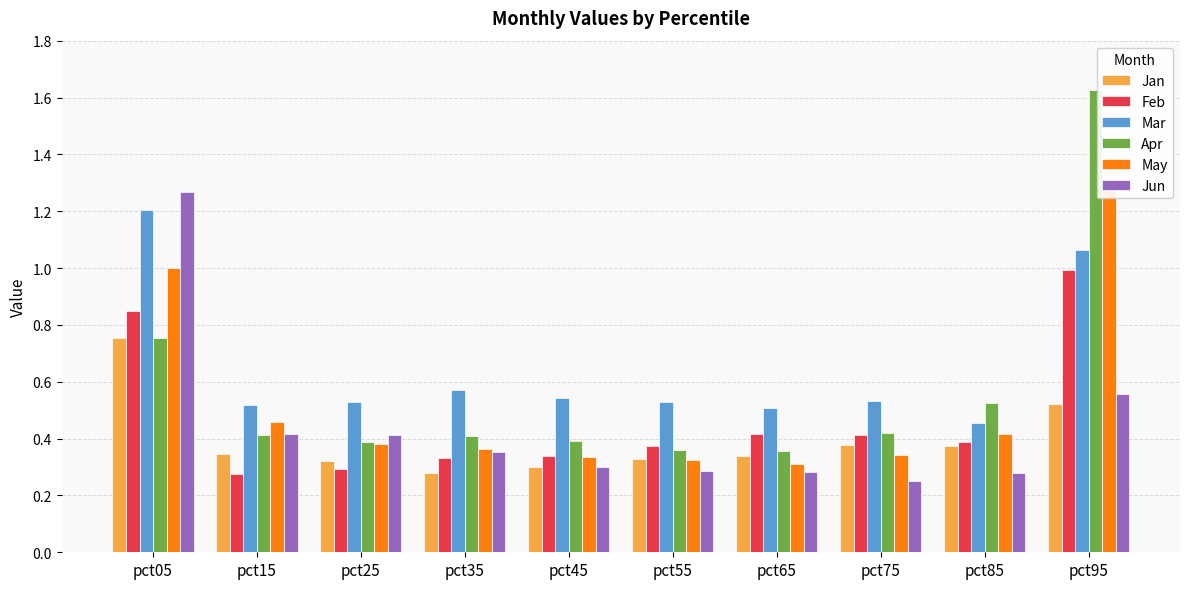

Which category has the lowest value across all series?

pct75